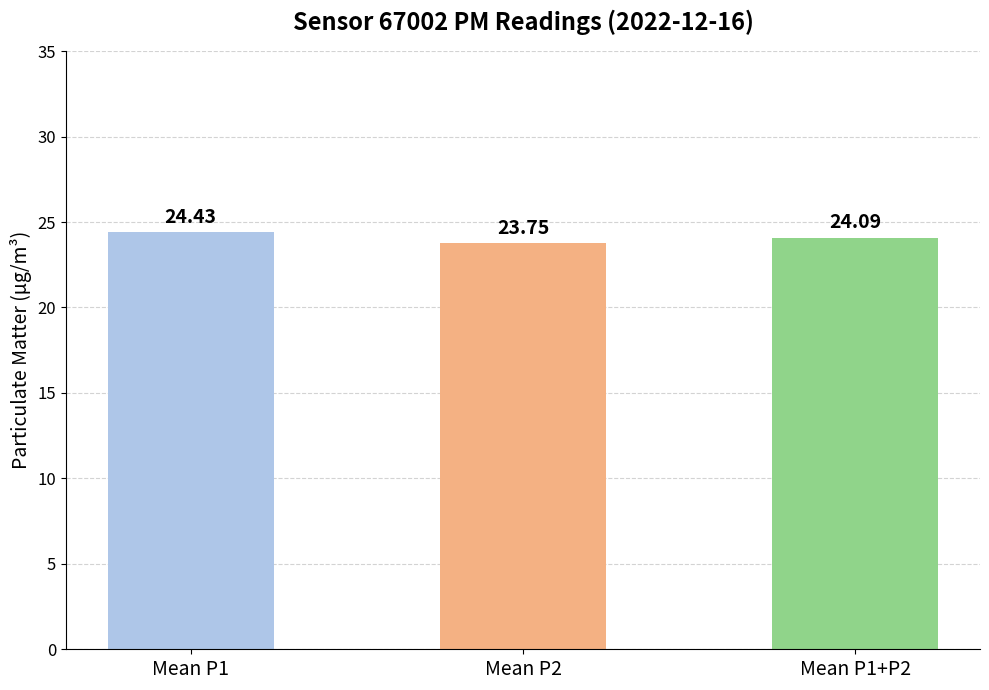

Count the values in the range 23 to 24.

1